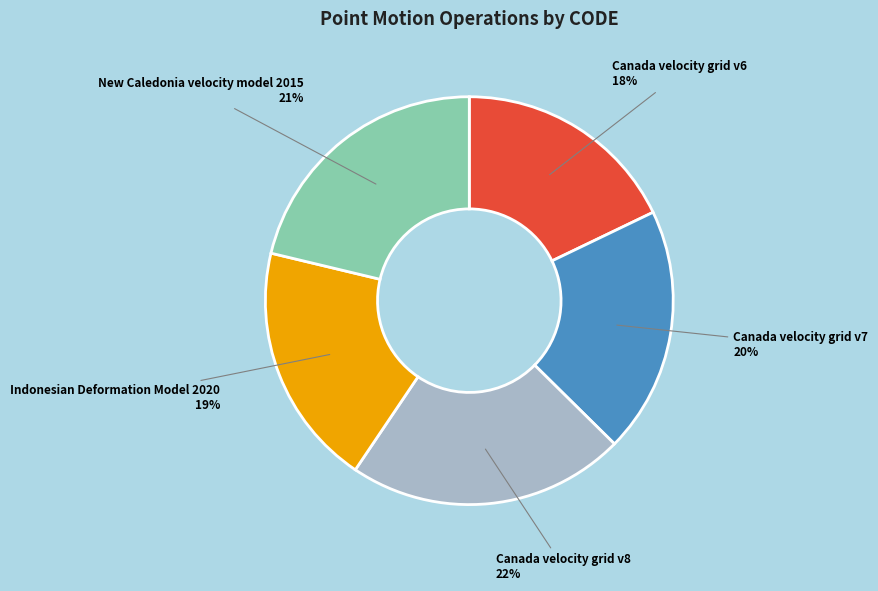

Which slice is the largest?

Canada velocity grid v8